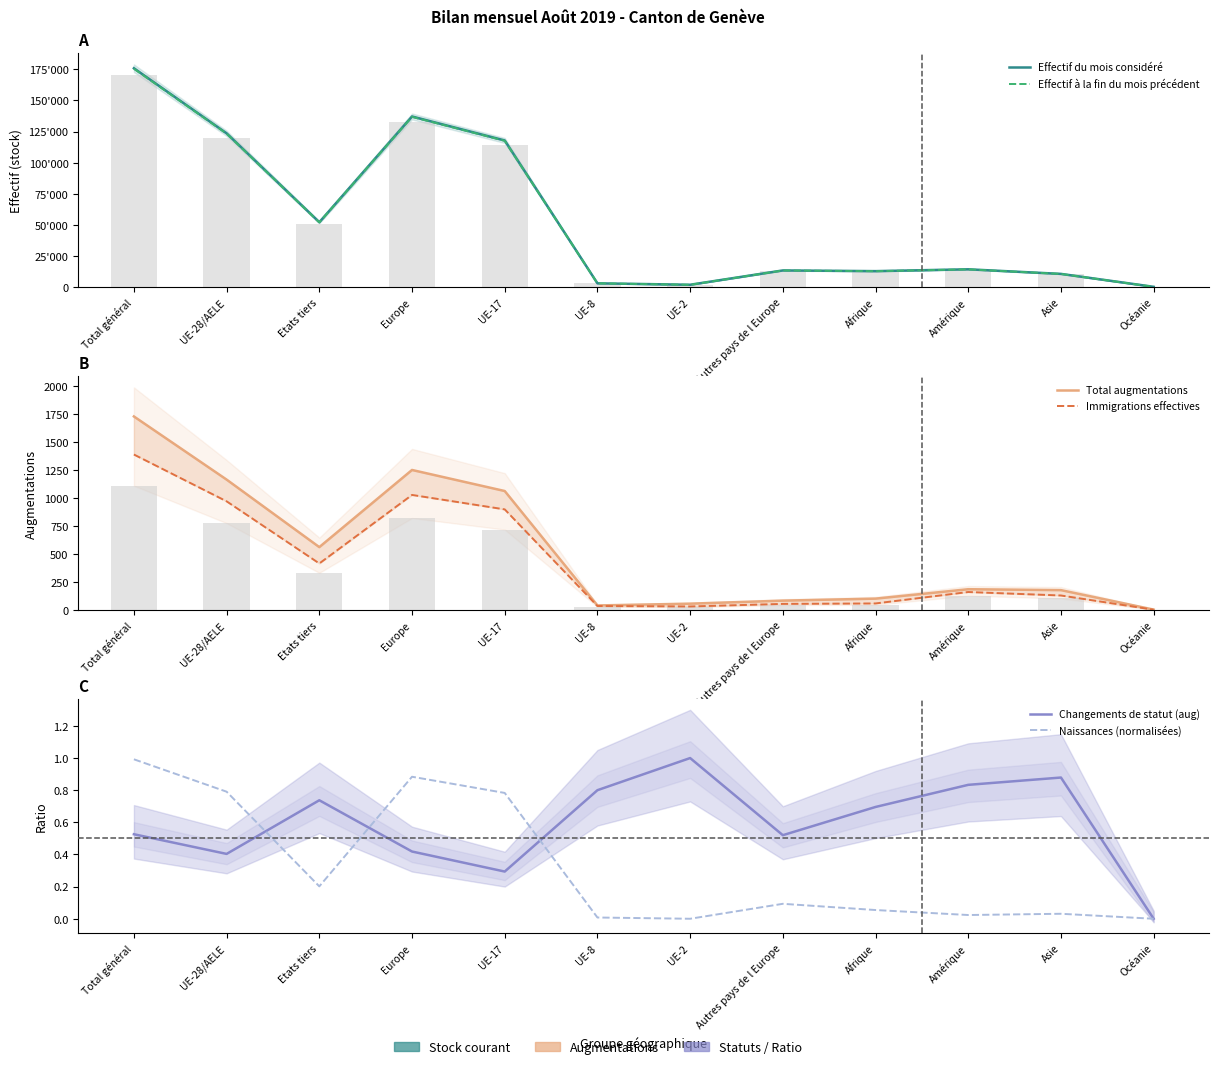

Is the value of Total augmentations at Océanie greater than the value of Immigrations effectives at Asie?

No